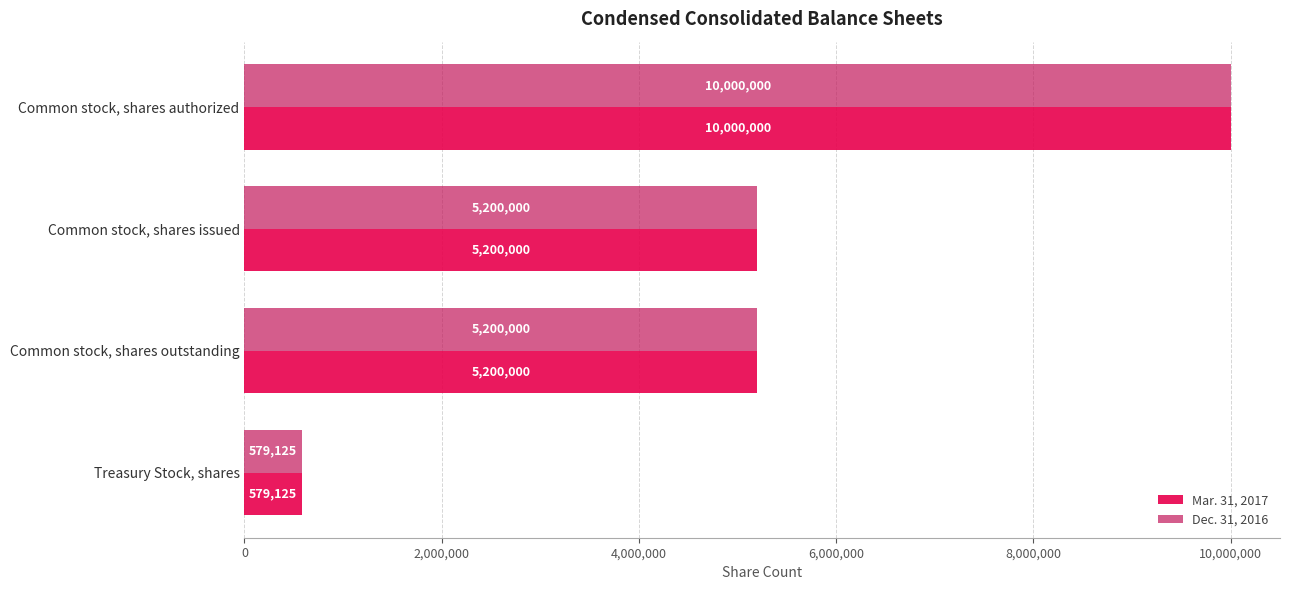

What is the sum of all Dec. 31, 2016 values?

20979125